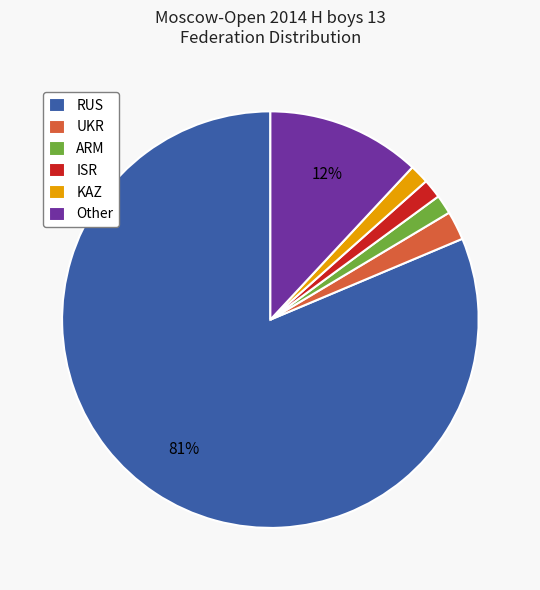

Is there any slice that represents more than half of the pie?

Yes